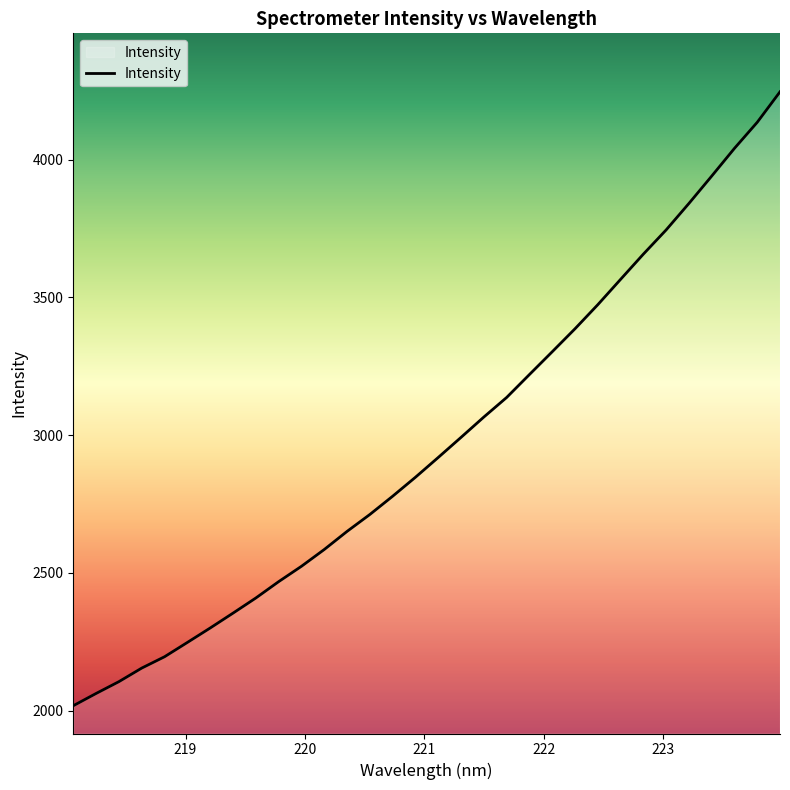

What is the smallest value displayed?

2017.4